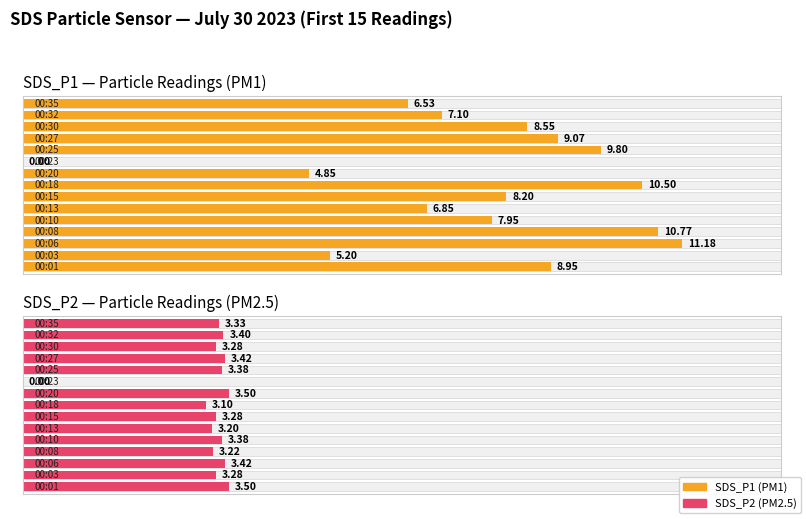

What are all the series names shown in the legend?

SDS_P1, SDS_P2